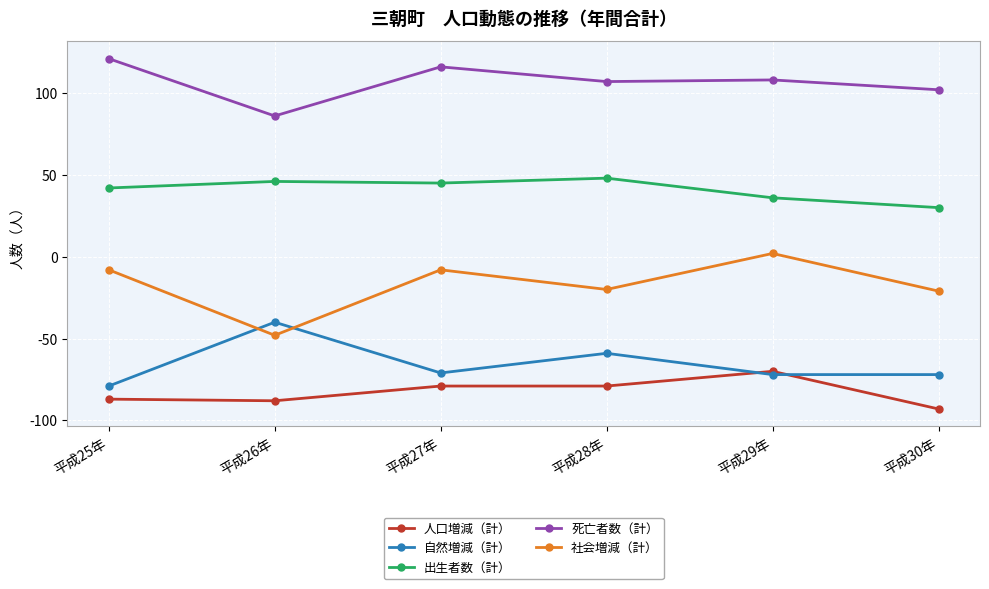

True or false: 社会増減（計） has more than 2 points higher than both neighbors.

False